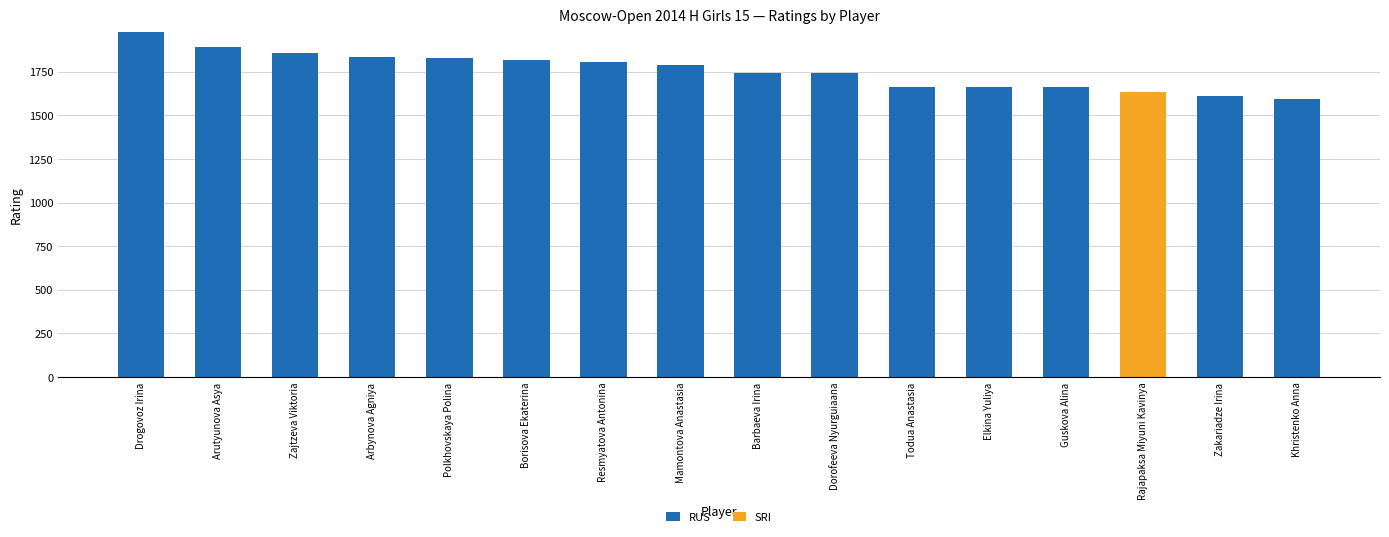

At which category is the sum across all series the highest?

Drogovoz Irina